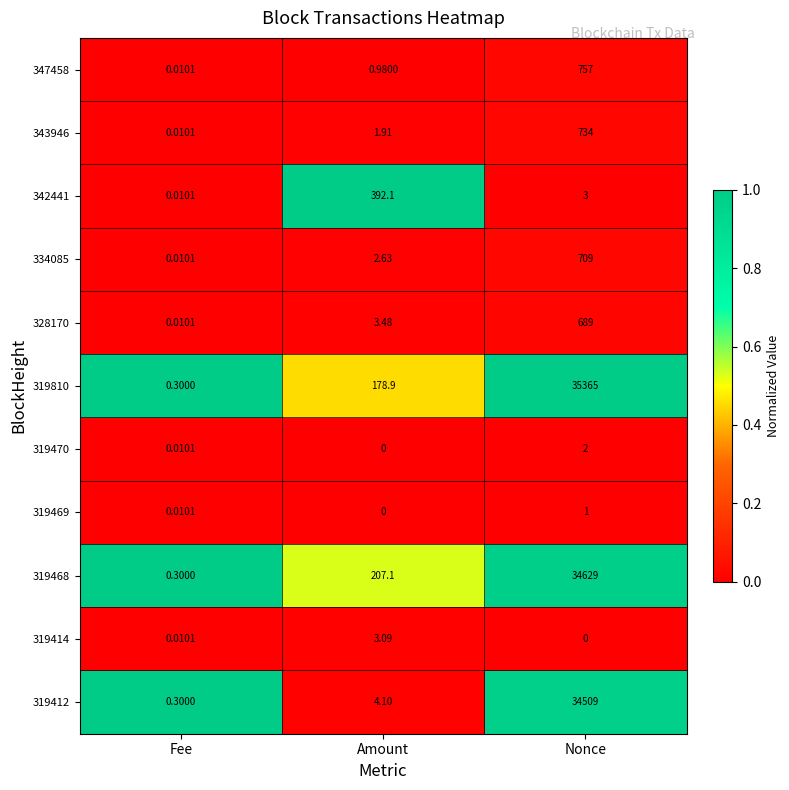

At which category does the chart reach its peak across all series?

Nonce